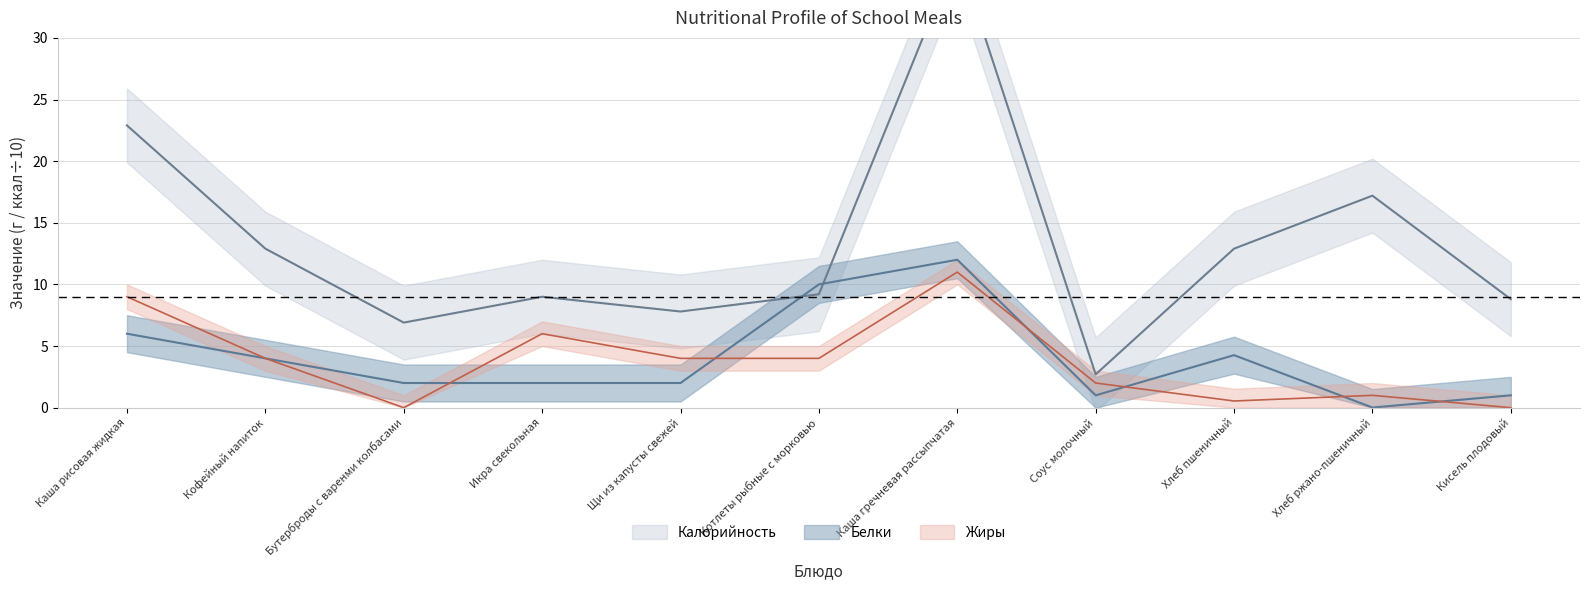

True or false: Жиры and Белки intersect in this chart.

True